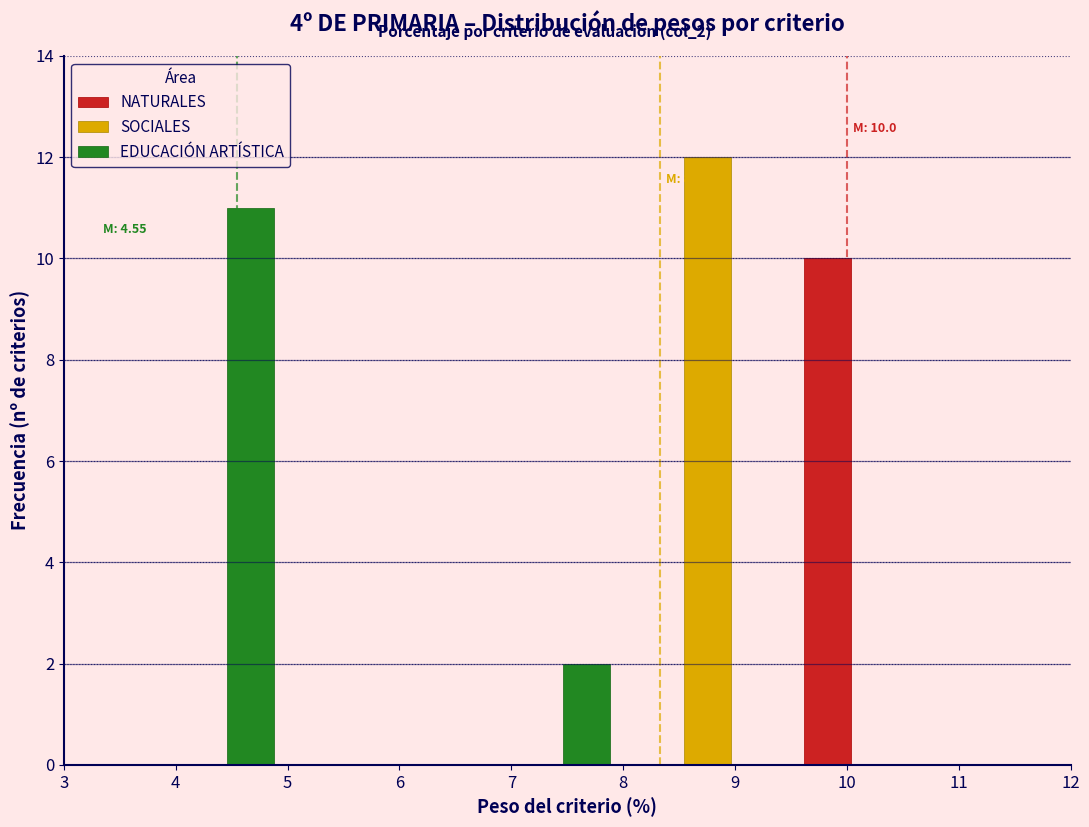

In the SOCIALES series, which range on the x-axis has the tallest bar?

8.0 to 9.5